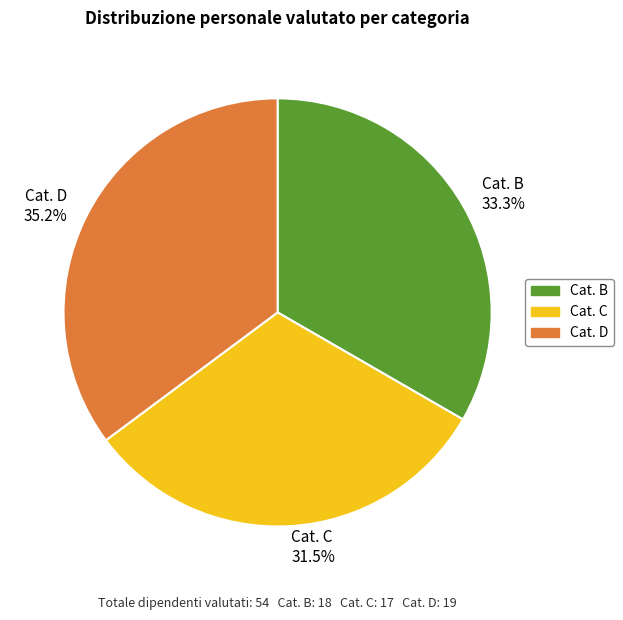

Is the sum of Cat. B and Cat. D greater than half?

Yes